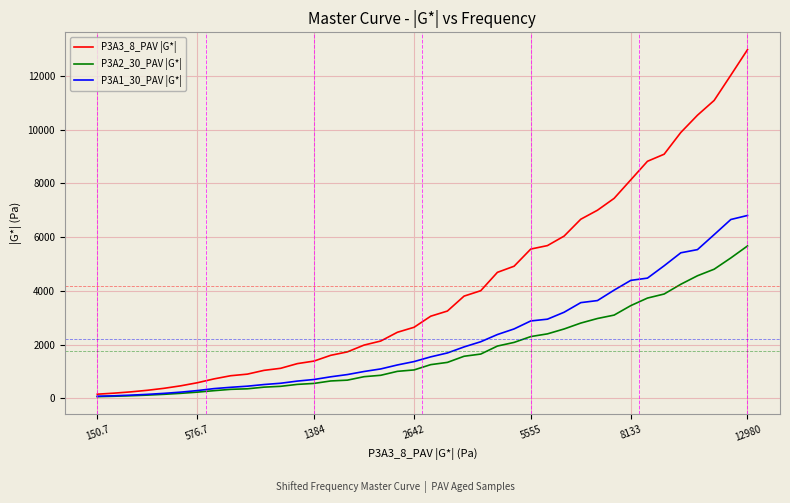

How many values in the P3A1_30_PAV |G*| series are below 1541?

20